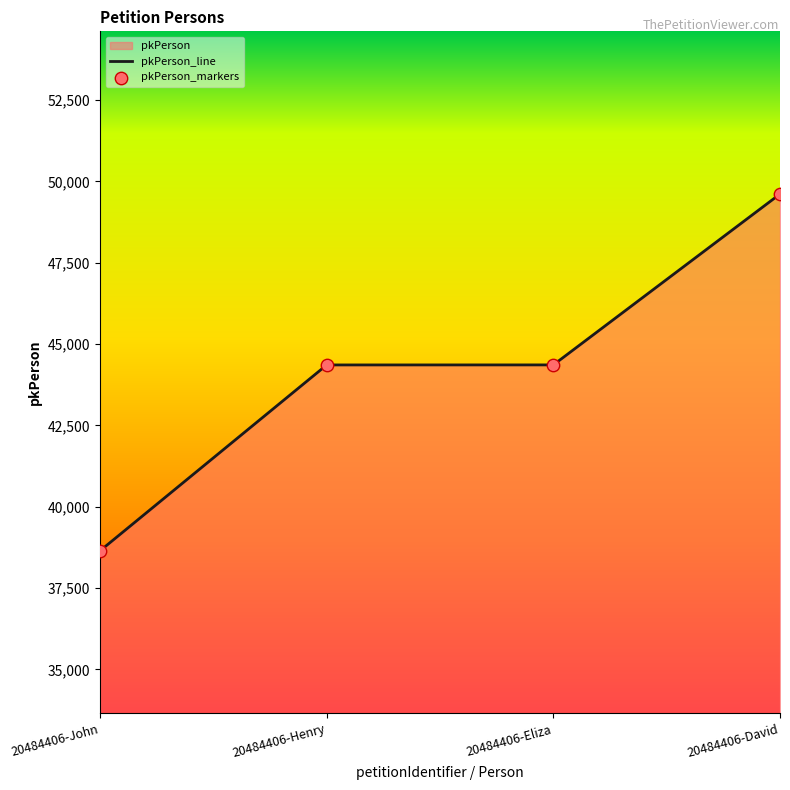

At how many categories does at least one series exceed 45761?

1